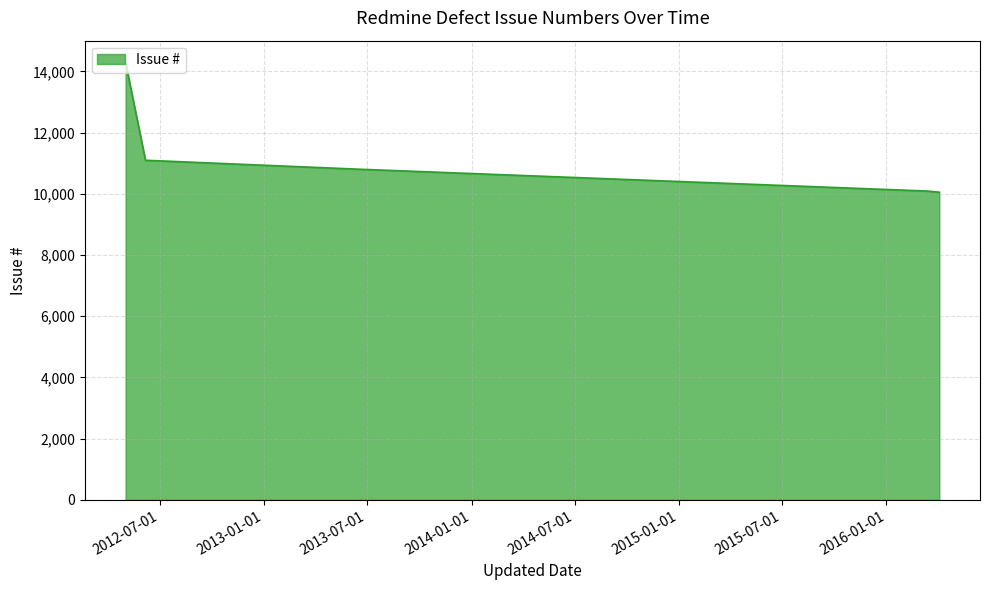

What is the difference between the maximum and second lowest values?

4198